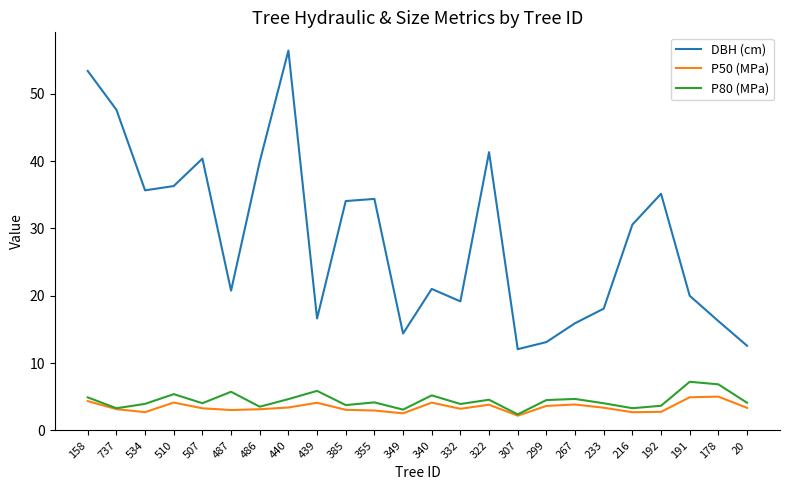

At which category is the sum across all series the highest?

440